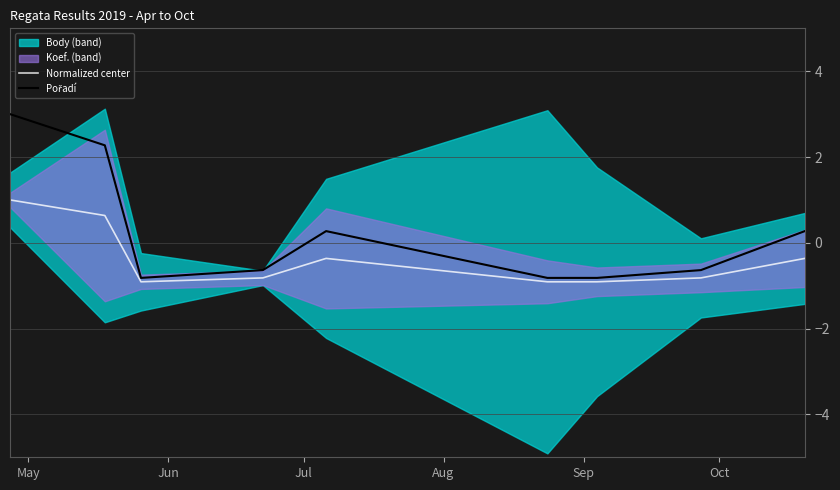

What is the maximum value for Normalized center?

1.0